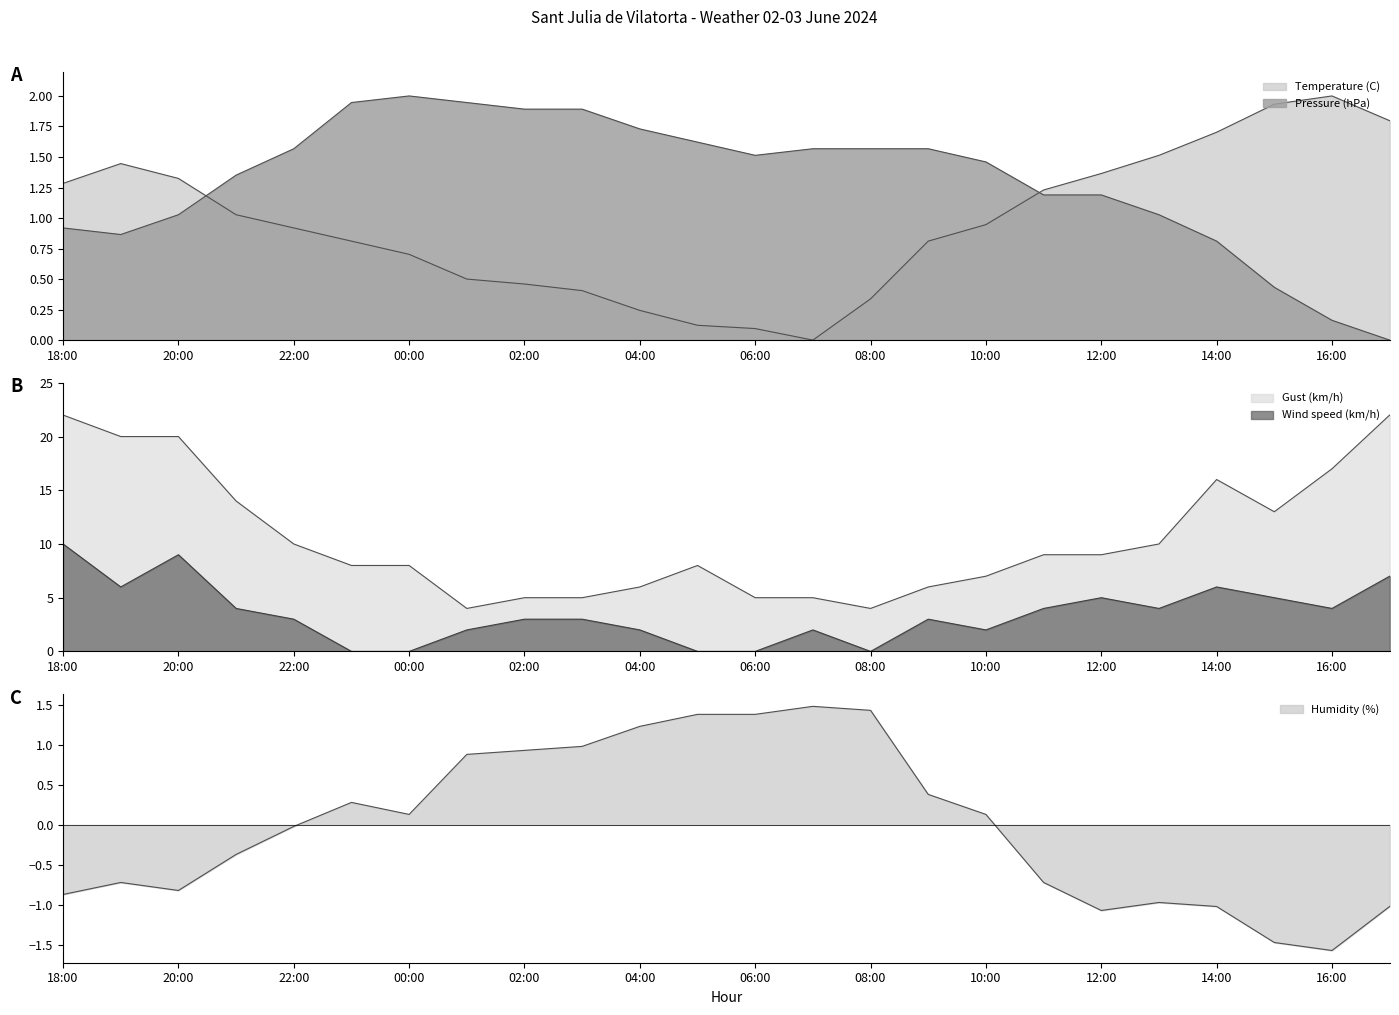

Rank the series at 08:00 from lowest to highest value.

Wind speed (km/h), Temperature (C), Humidity (%), Pressure (hPa), Gust (km/h)